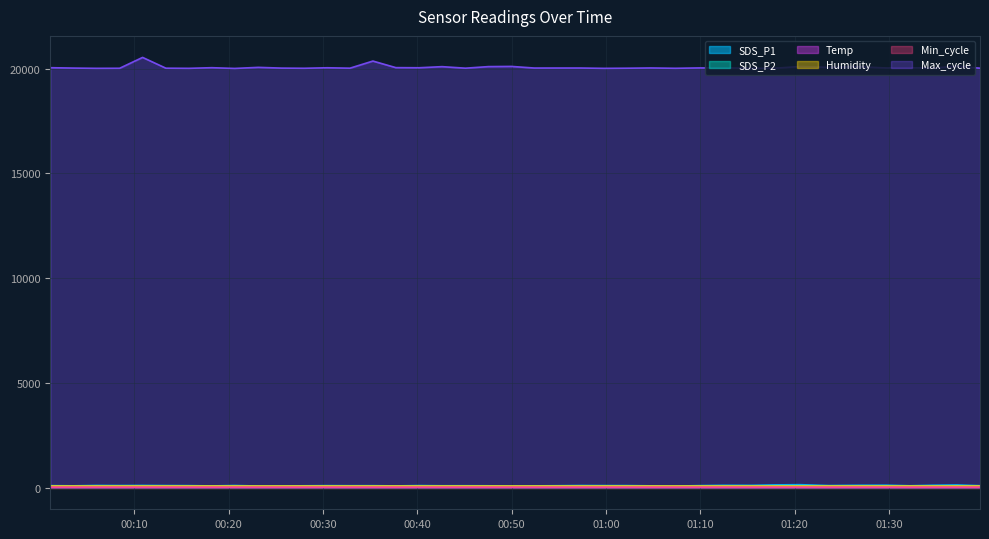

What is the minimum value shown in the chart?

16.6